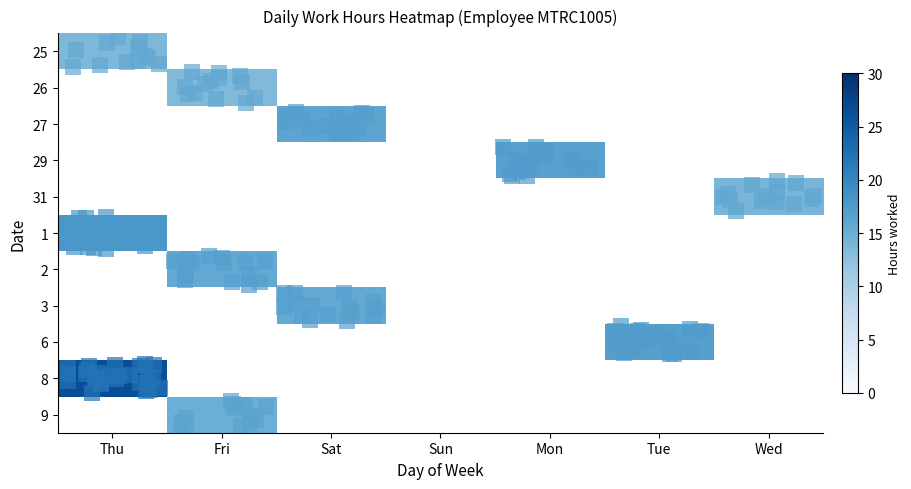

At which category does the chart reach its peak across all series?

Thu